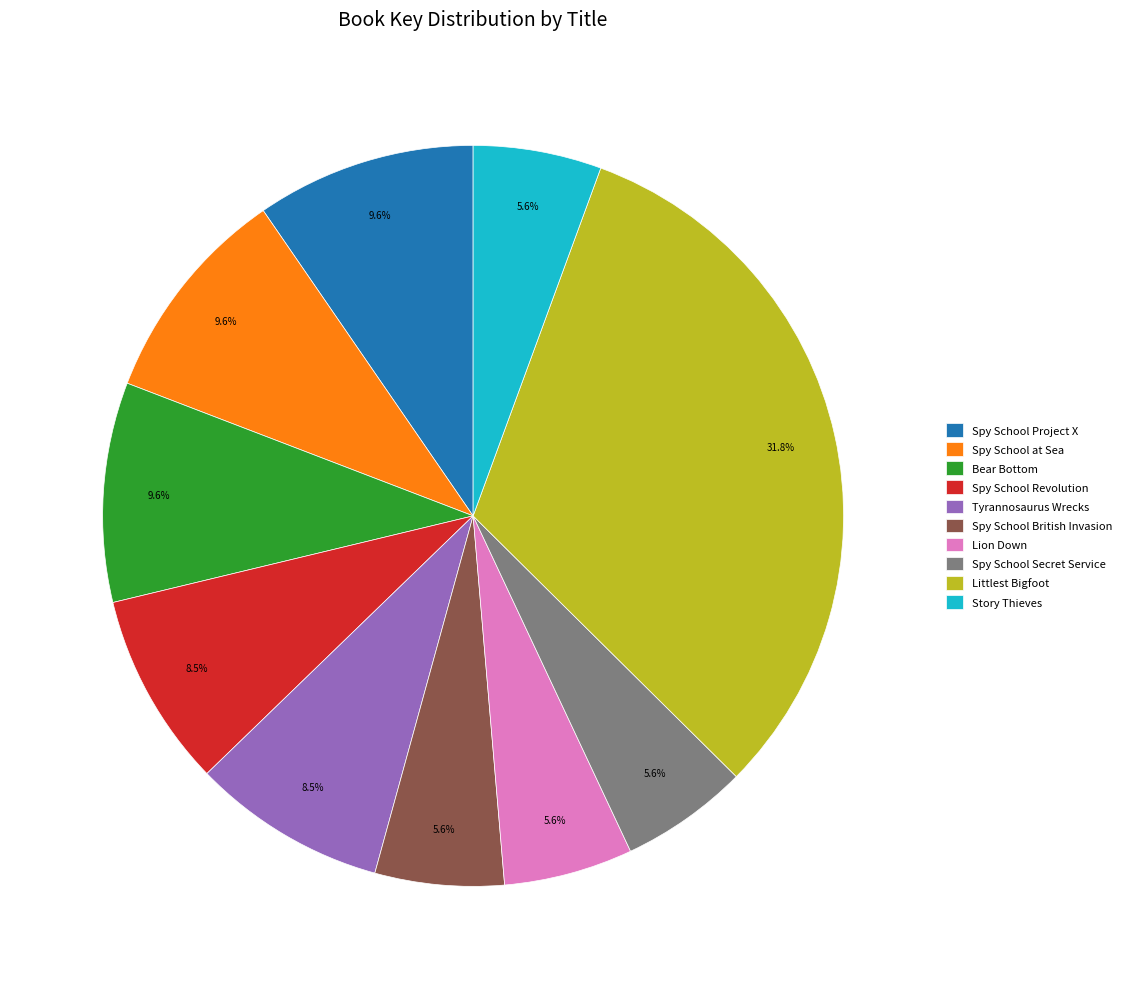

Between Spy School Secret Service and Littlest Bigfoot, which is larger?

Littlest Bigfoot